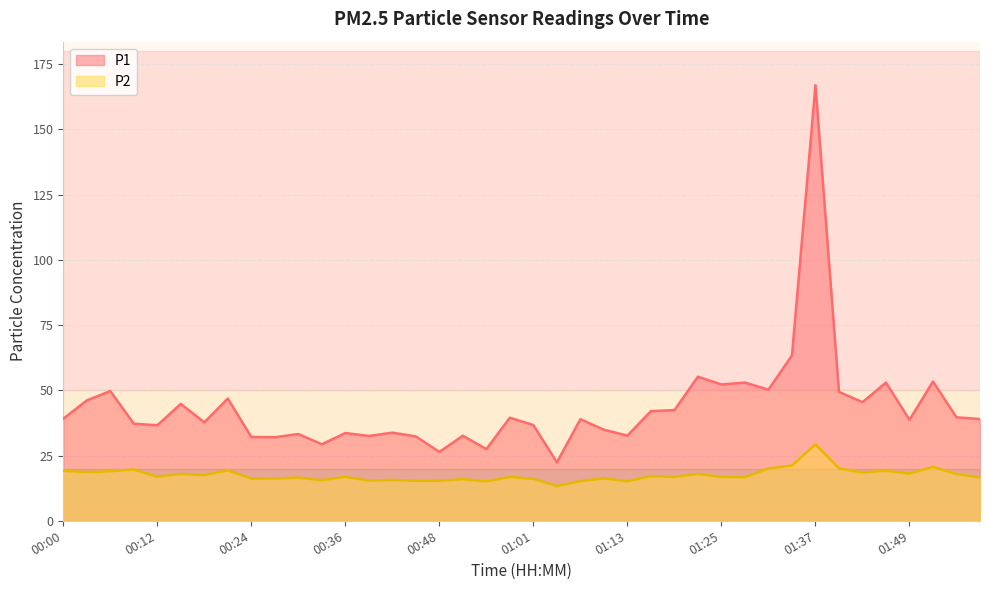

Reading right to left, what are all the values shown in this chart?

P1: 01:59=39.0	01:55=39.7	01:52=53.4	01:49=38.7	01:46=53.0	01:43=45.5	01:40=49.4	01:37=166.9	01:34=63.4	01:31=50.2	01:28=53.0	01:25=52.2	01:22=55.2	01:19=42.4	01:16=42.0	01:13=32.6	01:10=34.9	01:07=38.9	01:04=22.4	01:01=36.7	00:58=39.5	00:55=27.5	00:51=32.6	00:48=26.4	00:45=32.3	00:42=33.8	00:39=32.5	00:36=33.6	00:33=29.3	00:30=33.2	00:27=32.0	00:24=32.1	00:21=46.9	00:18=37.8	00:15=44.8	00:12=36.6	00:09=37.2	00:06=49.7	00:03=46.1	00:00=39.1
P2: 01:59=16.6	01:55=17.9	01:52=20.6	01:49=18.1	01:46=19.2	01:43=18.5	01:40=20.1	01:37=29.3	01:34=21.2	01:31=20.1	01:28=16.7	01:25=16.8	01:22=18.0	01:19=16.8	01:16=17.1	01:13=15.2	01:10=16.2	01:07=15.2	01:04=13.3	01:01=16.1	00:58=16.8	00:55=15.1	00:51=15.9	00:48=15.3	00:45=15.3	00:42=15.7	00:39=15.4	00:36=16.9	00:33=15.6	00:30=16.6	00:27=16.2	00:24=16.2	00:21=19.4	00:18=17.5	00:15=18.0	00:12=16.9	00:09=19.7	00:06=19.0	00:03=18.7	00:00=19.1